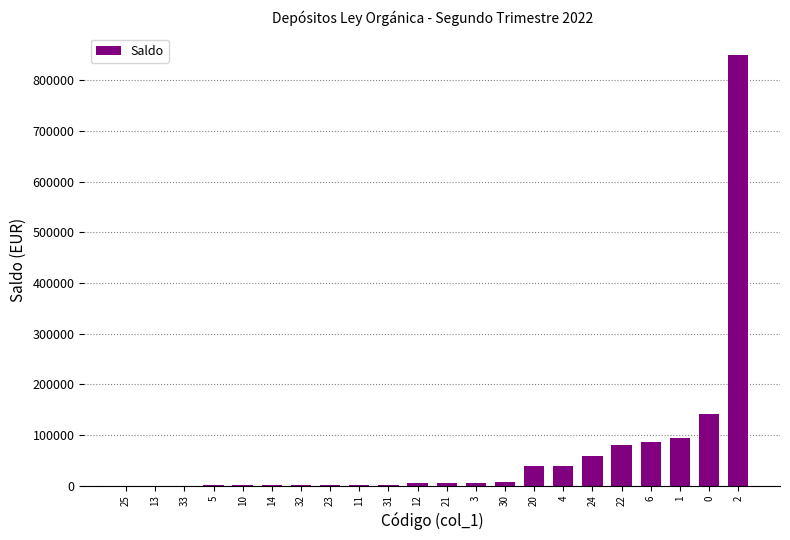

What is the maximum value shown in the chart?

849700